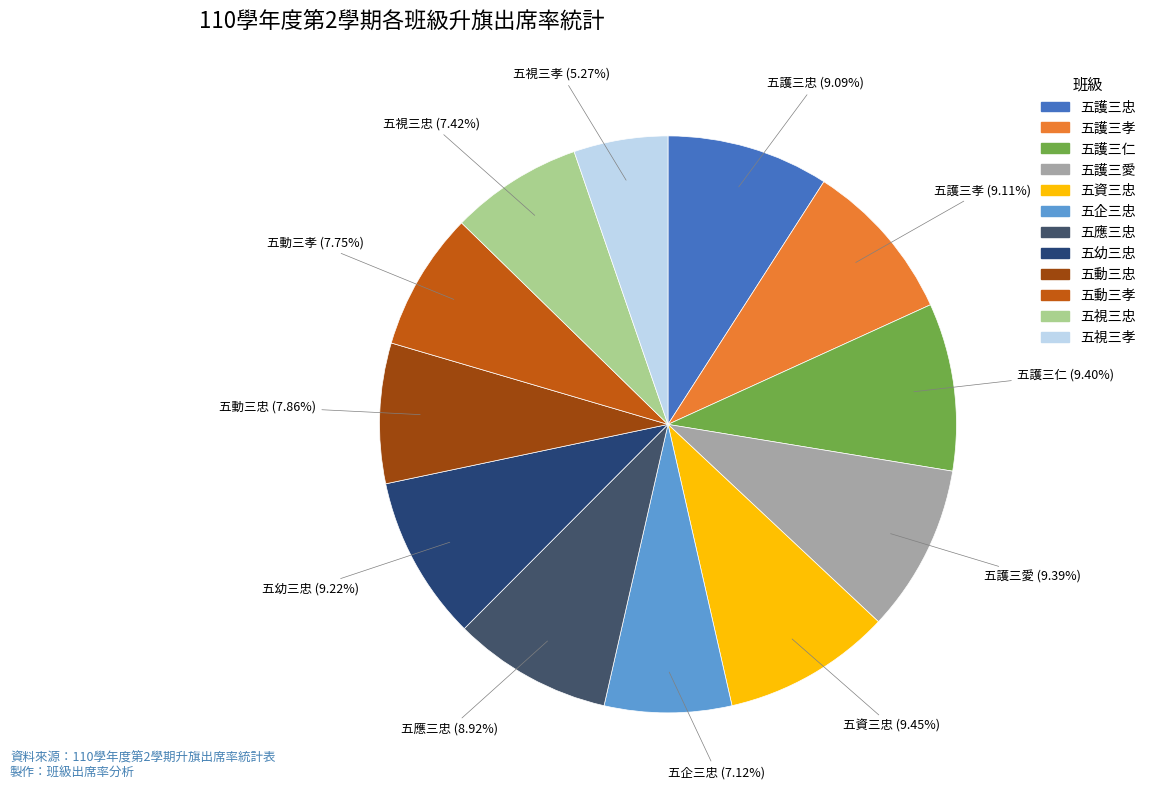

To the nearest percent, what is the combined percentage of 五護三孝 and 五幼三忠?

18%